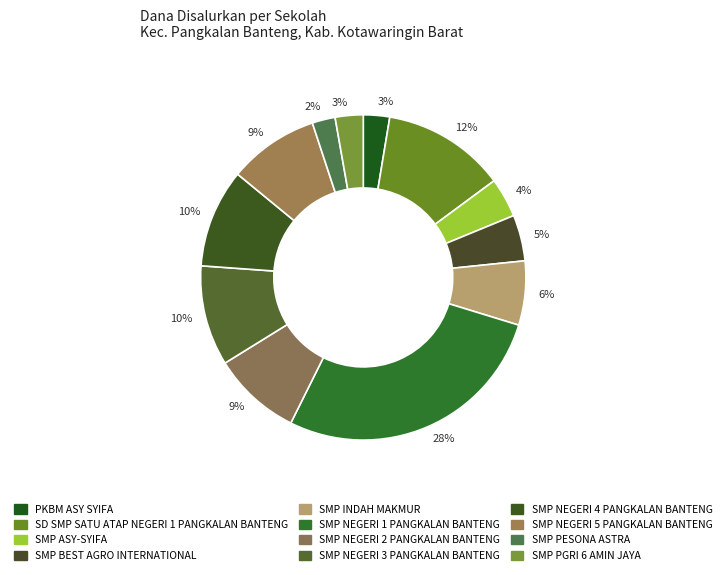

Count the number of slices in the pie.

12